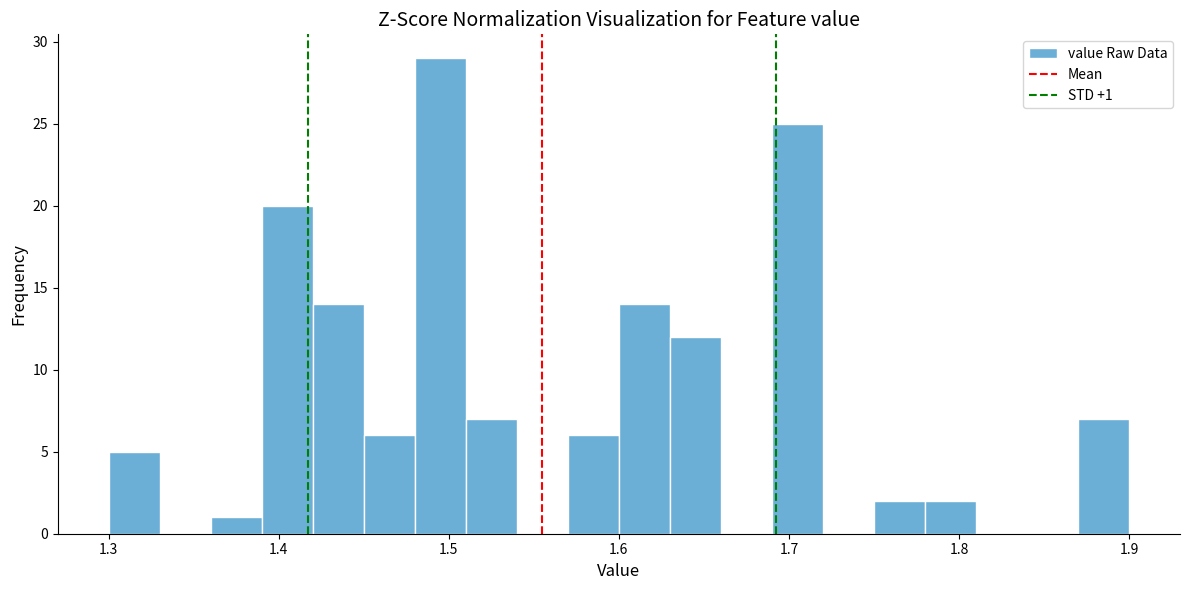

Around what value on the x-axis is the tallest bar? Give the approximate position of its centre, as read against the axis.

1.50